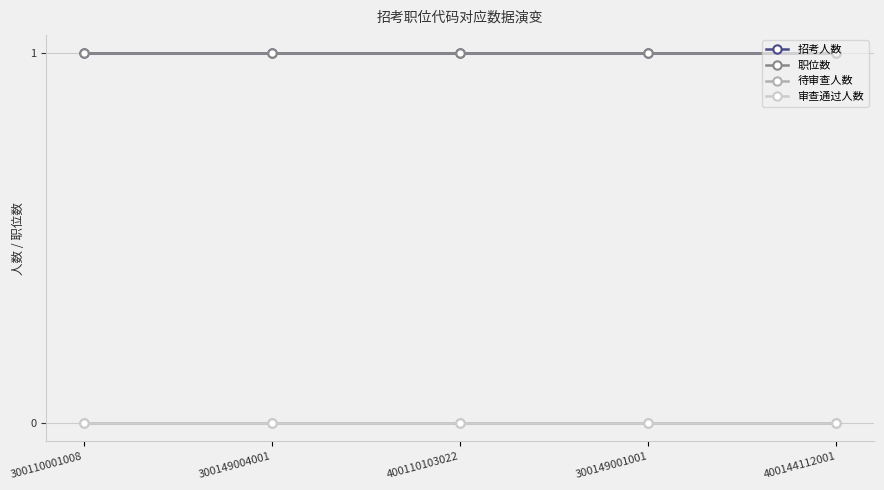

Does the chart have visible grid lines?

Yes